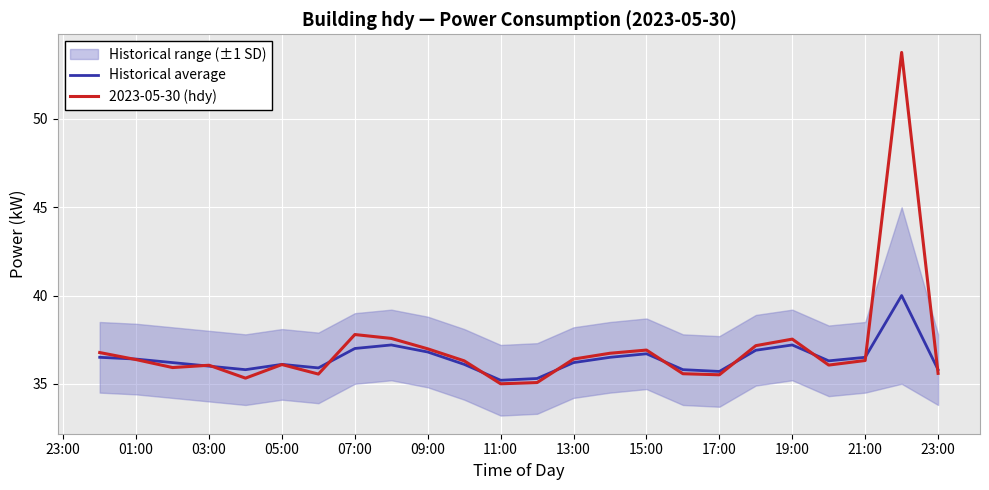

The value of Historical average at 07:00 is 37.0. True or false?

True